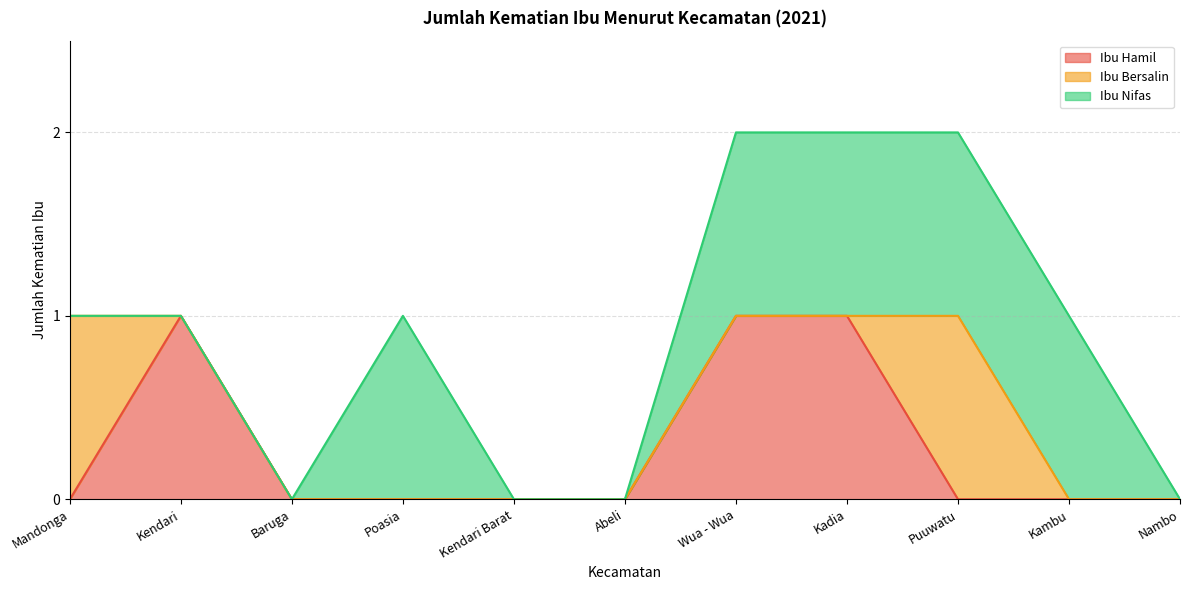

How many lines are shown in the chart?

3